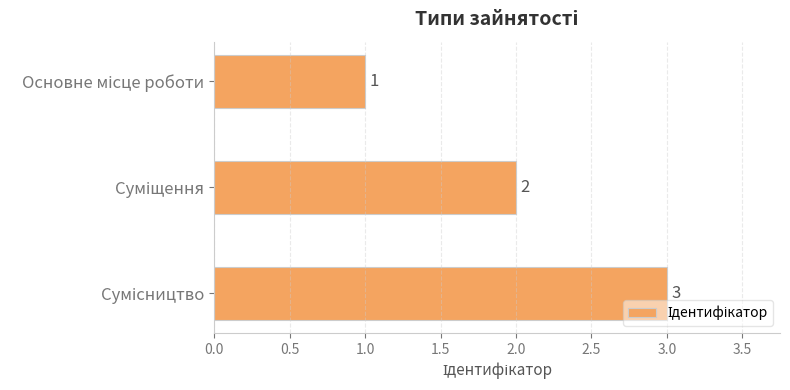

What is the greatest value displayed?

3